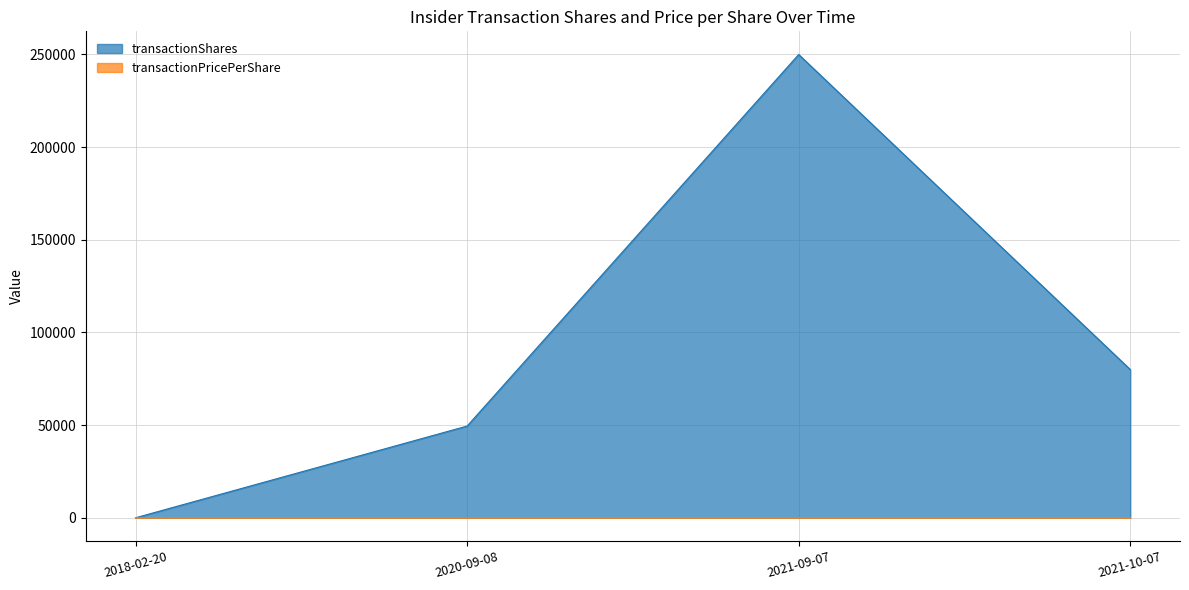

List the series in order of their peak value, lowest first.

transactionPricePerShare, transactionShares